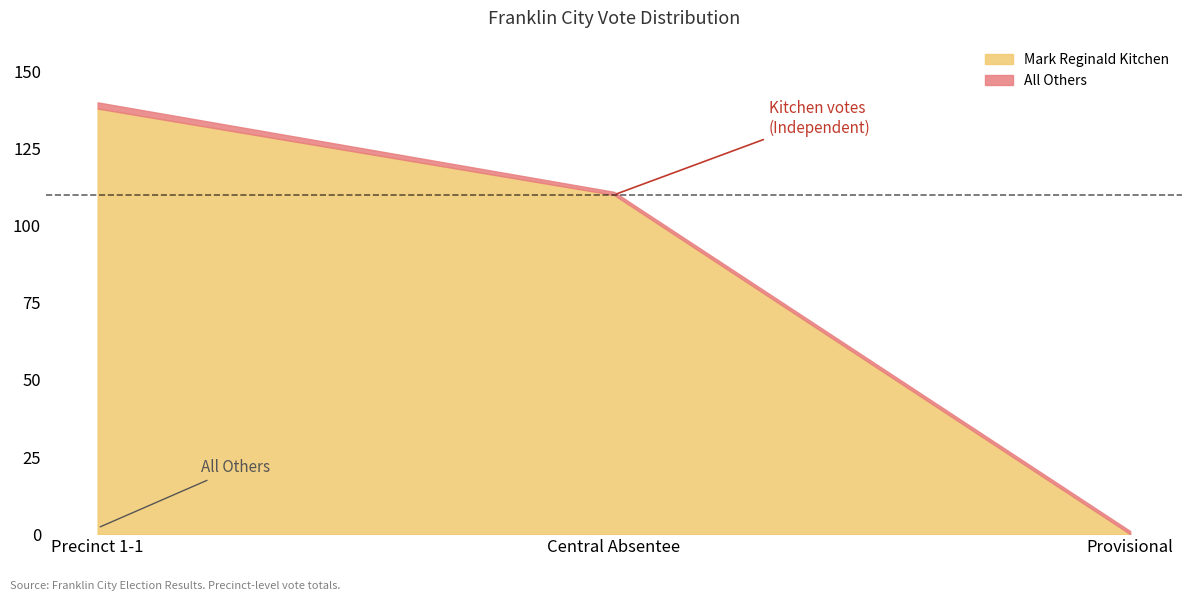

What is the value of the All Others point at the 3rd from the left?

1